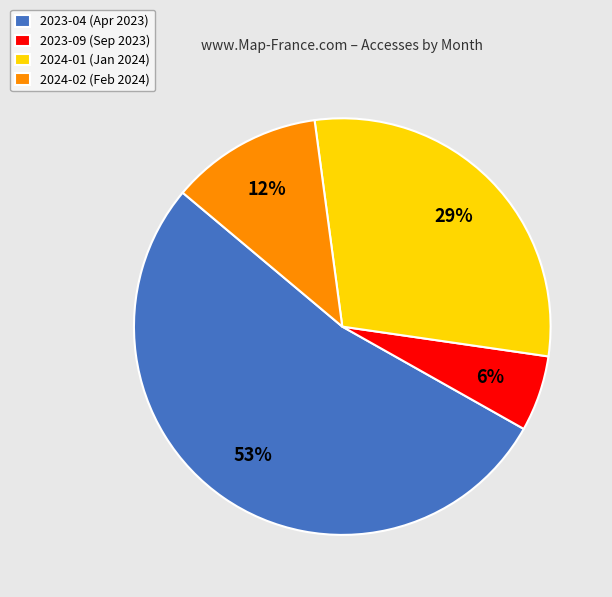

What is the largest slice in the pie chart?

2023-04